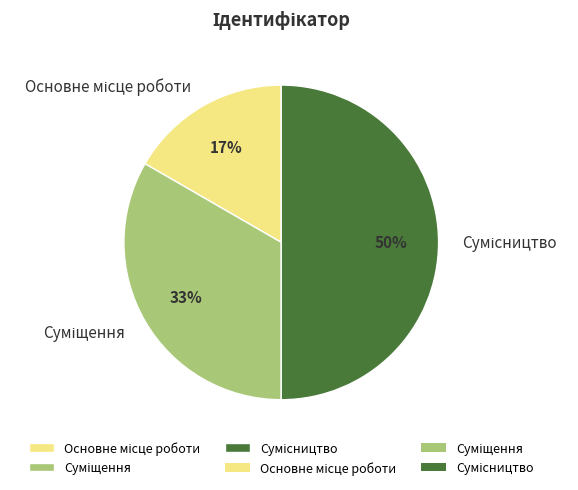

How many segments does this pie chart have?

3